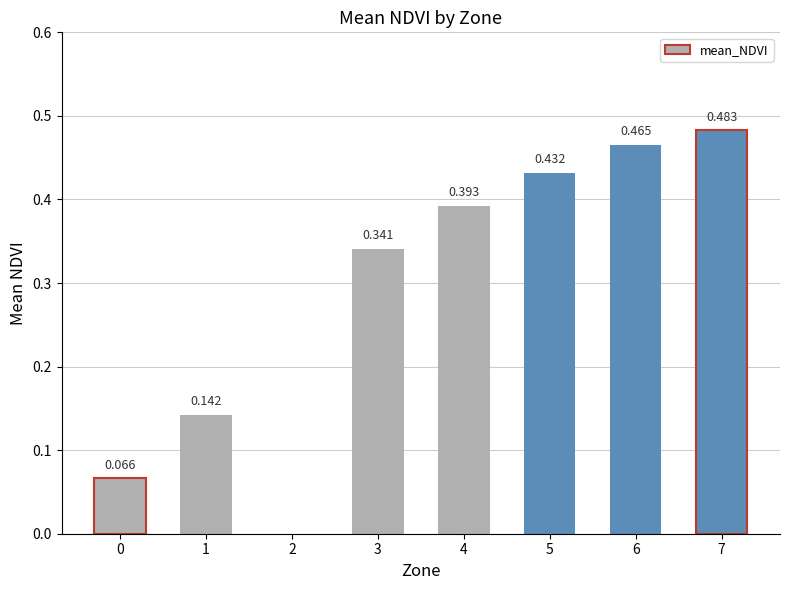

Are the bars horizontal?

No